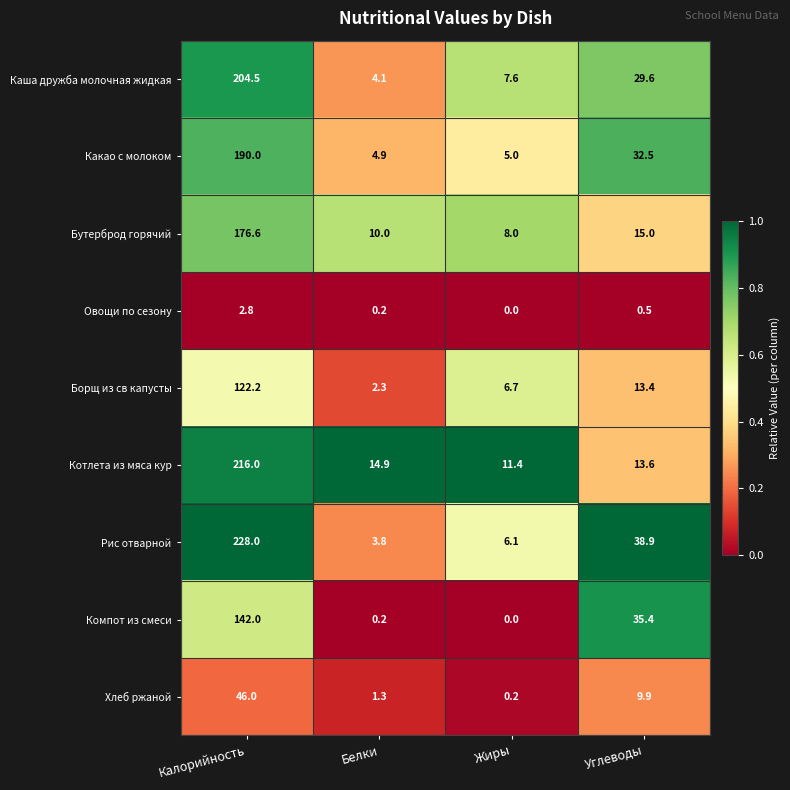

List the series in order of their peak value, highest first.

Рис отварной, Котлета из мяса кур, Каша дружба молочная жидкая, Какао с молоком, Бутерброд горячий, Компот из смеси, Борщ из св капусты, Хлеб ржаной, Овощи по сезону